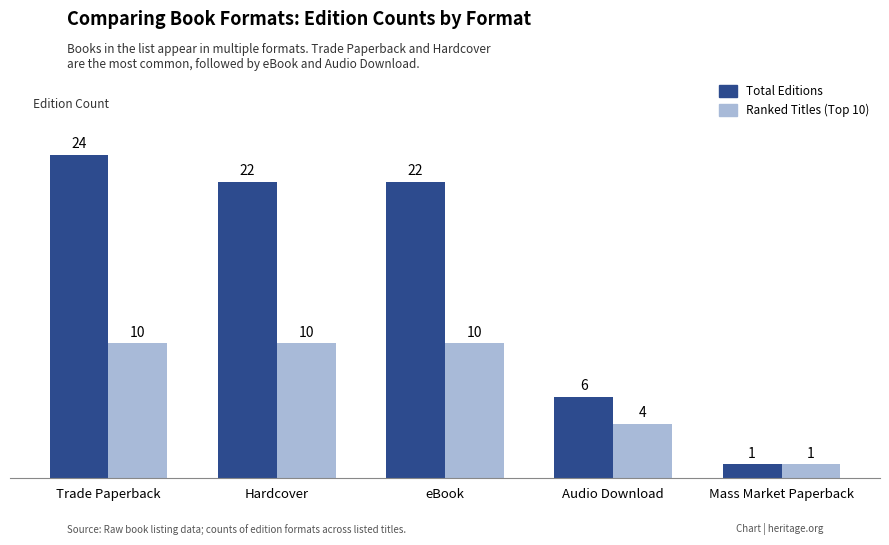

True or false: Ranked Titles (Top 10) has a value of 10 at Trade Paperback.

True